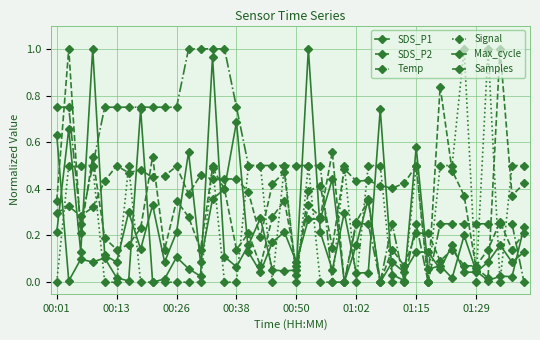

Is this an area chart (filled region under the line)?

No